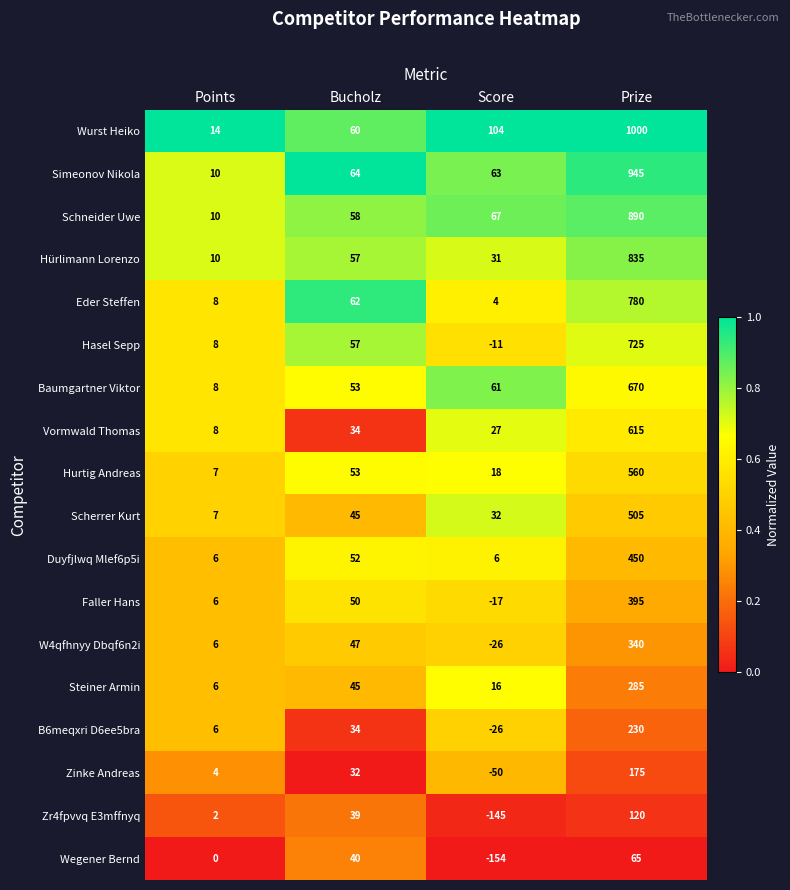

How many Zr4fpvvq E3mffnyq values are between 2 and 120?

3